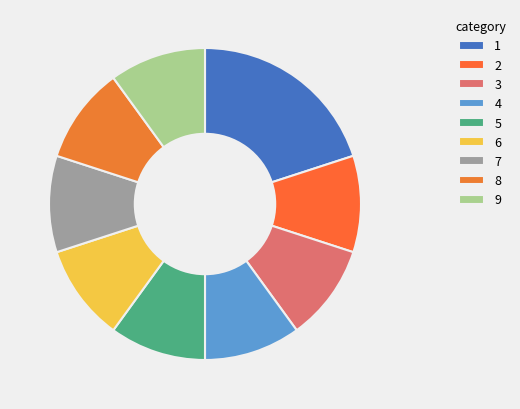

Count the number of slices in the pie.

9